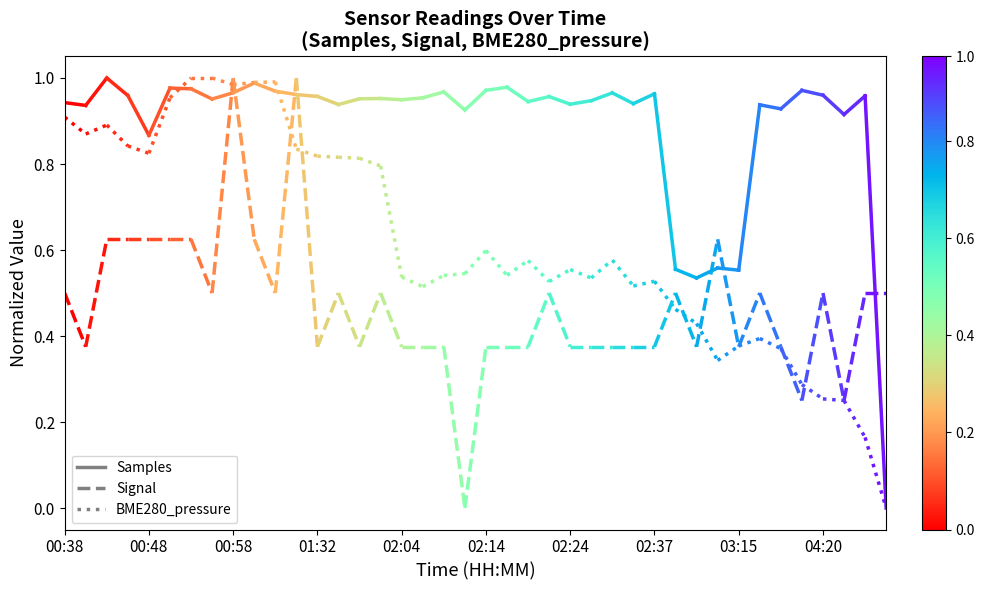

List the series in order of their peak value, lowest first.

Signal, BME280_pressure, Samples